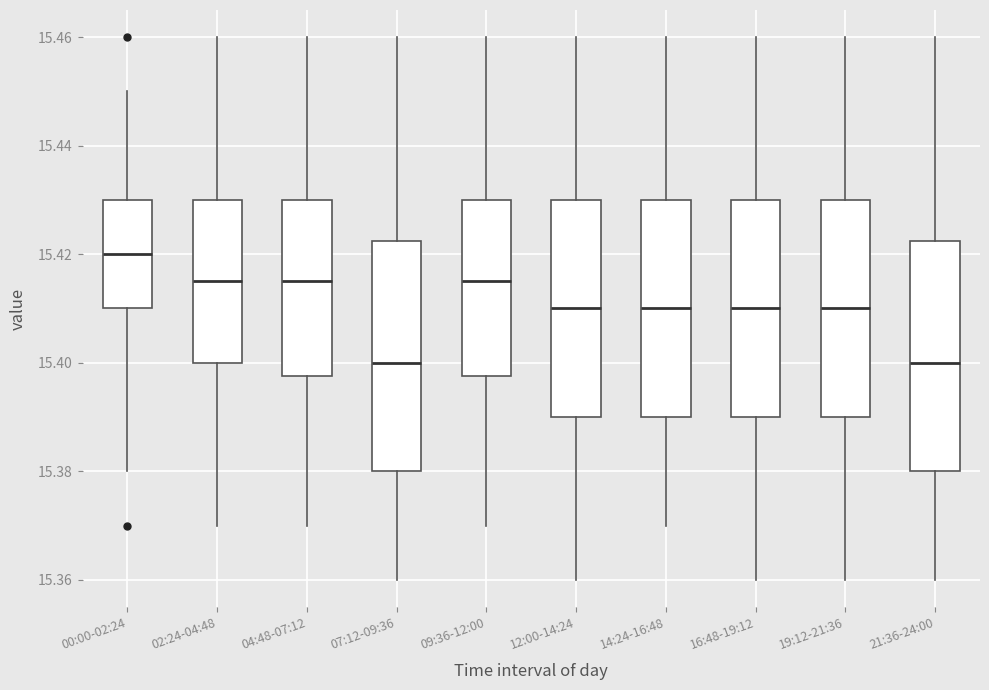

Reading left to right, read every box against the y-axis: the position of its median line, the range the box covers, and the ends of its whiskers. The values are not printed on the chart, so give them approximately, as read against the axis.

00:00-02:24: median 15.420, box 15.410 to 15.430, whiskers 15.380 to 15.450
02:24-04:48: median 15.416, box 15.400 to 15.430, whiskers 15.370 to 15.460
04:48-07:12: median 15.416, box 15.398 to 15.430, whiskers 15.370 to 15.460
07:12-09:36: median 15.400, box 15.380 to 15.422, whiskers 15.360 to 15.460
09:36-12:00: median 15.416, box 15.398 to 15.430, whiskers 15.370 to 15.460
12:00-14:24: median 15.410, box 15.390 to 15.430, whiskers 15.360 to 15.460
14:24-16:48: median 15.410, box 15.390 to 15.430, whiskers 15.370 to 15.460
16:48-19:12: median 15.410, box 15.390 to 15.430, whiskers 15.360 to 15.460
19:12-21:36: median 15.410, box 15.390 to 15.430, whiskers 15.360 to 15.460
21:36-24:00: median 15.400, box 15.380 to 15.422, whiskers 15.360 to 15.460